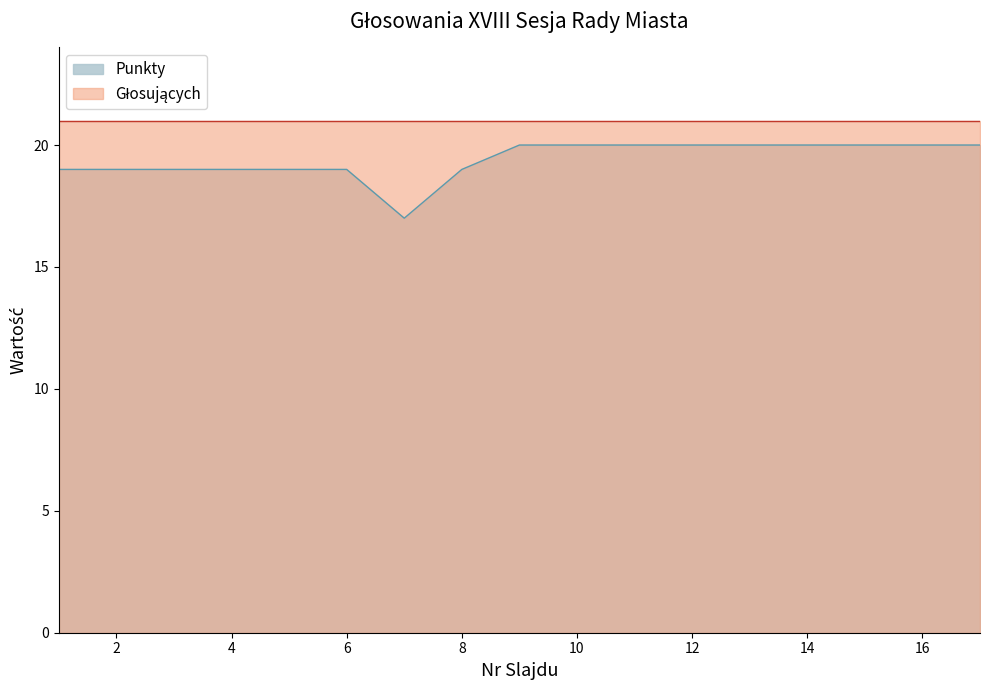

Does the chart display data point markers on the line(s)?

No